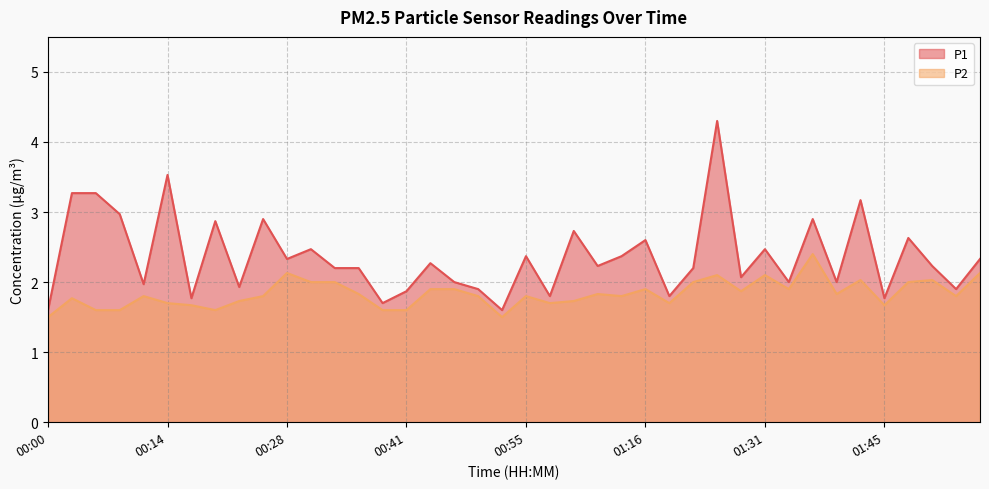

True or false: P1 and P2 cross at least once.

False